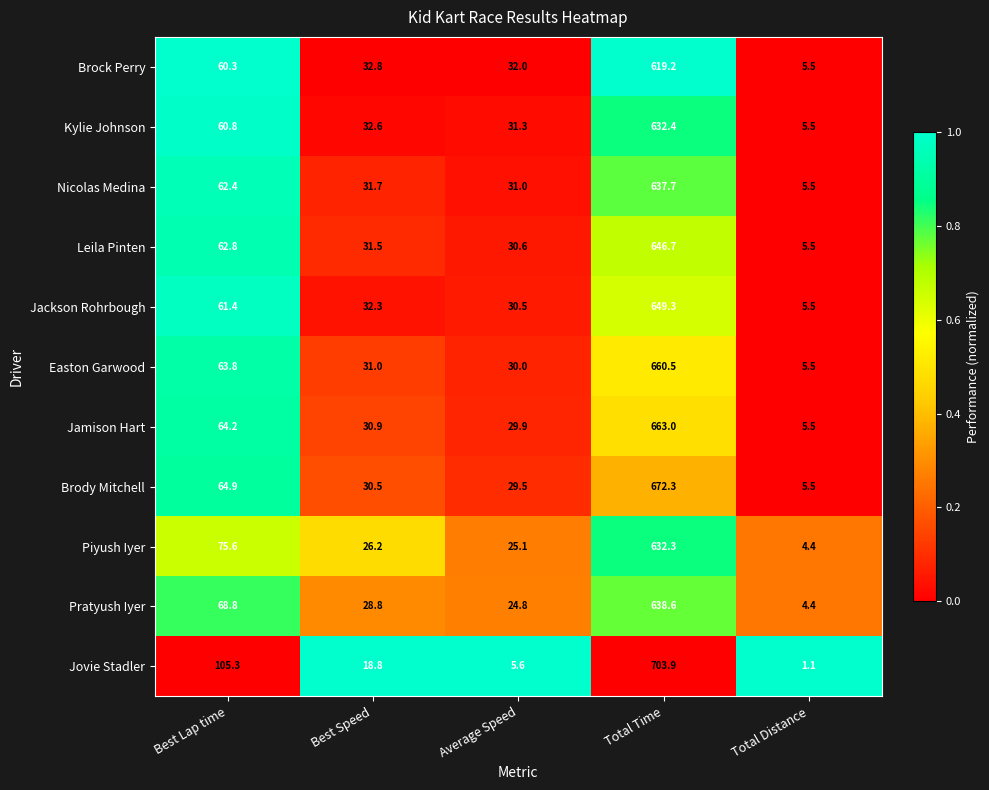

What is the greatest value displayed?

703.9